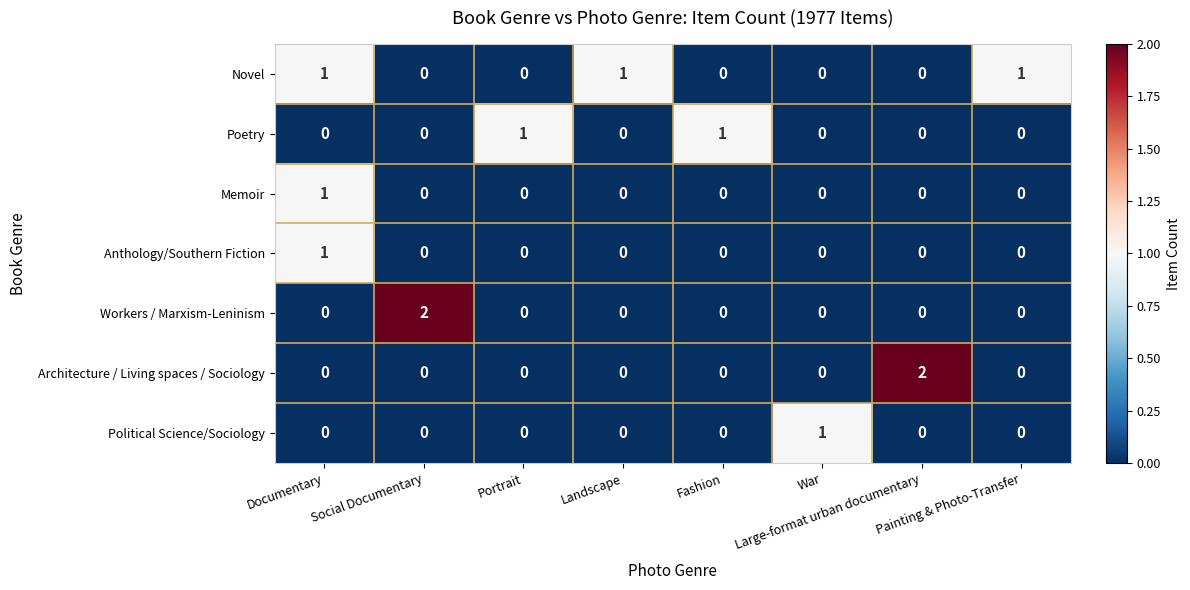

How many distinct data groups are displayed?

7